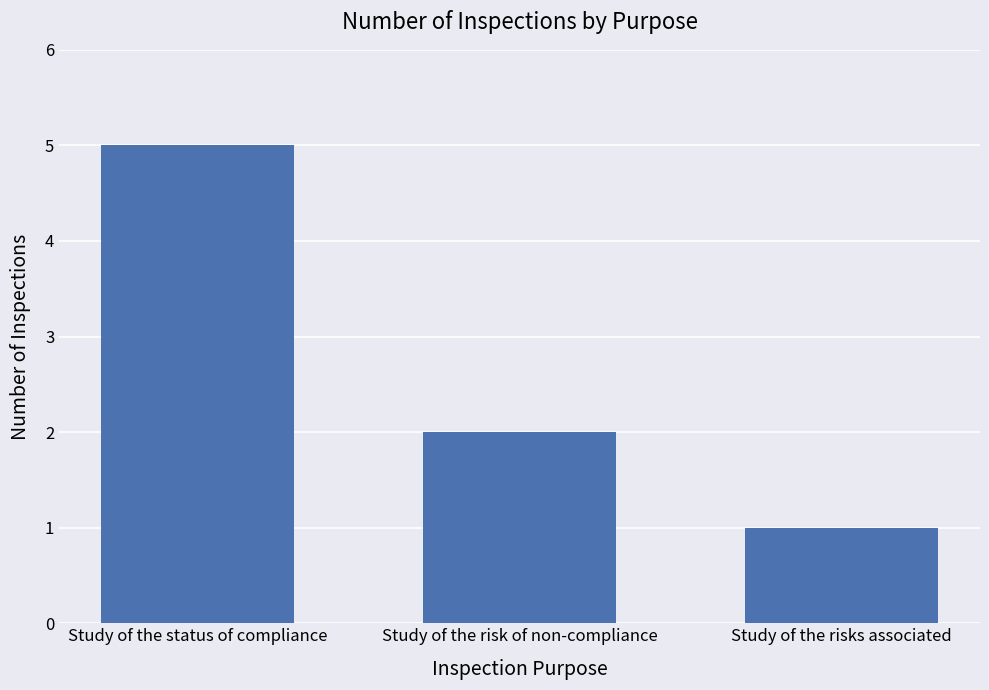

What is the smallest value displayed?

1